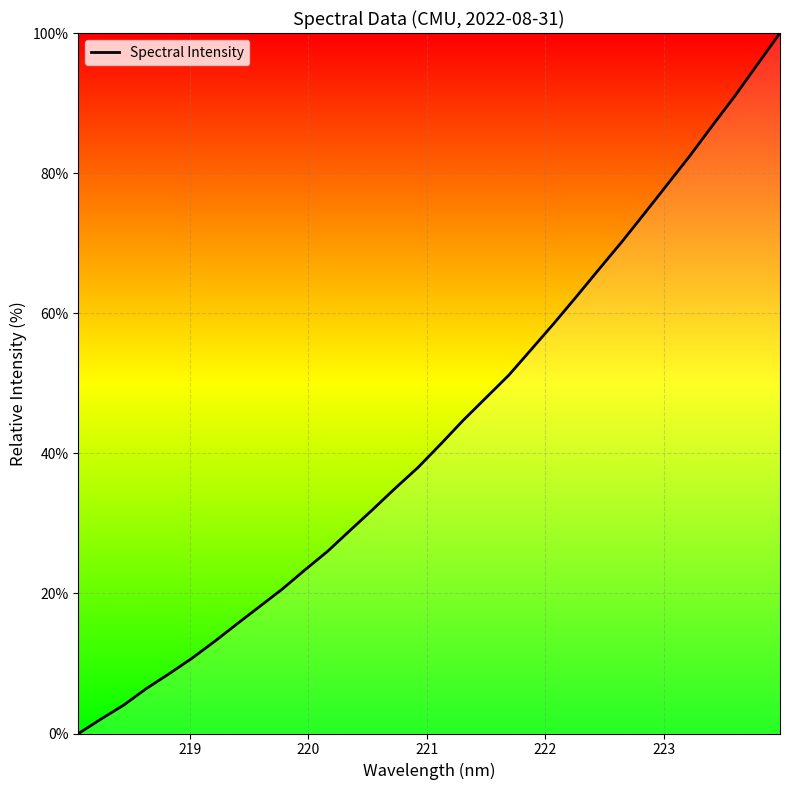

What is the difference between the maximum and minimum values?

100.0